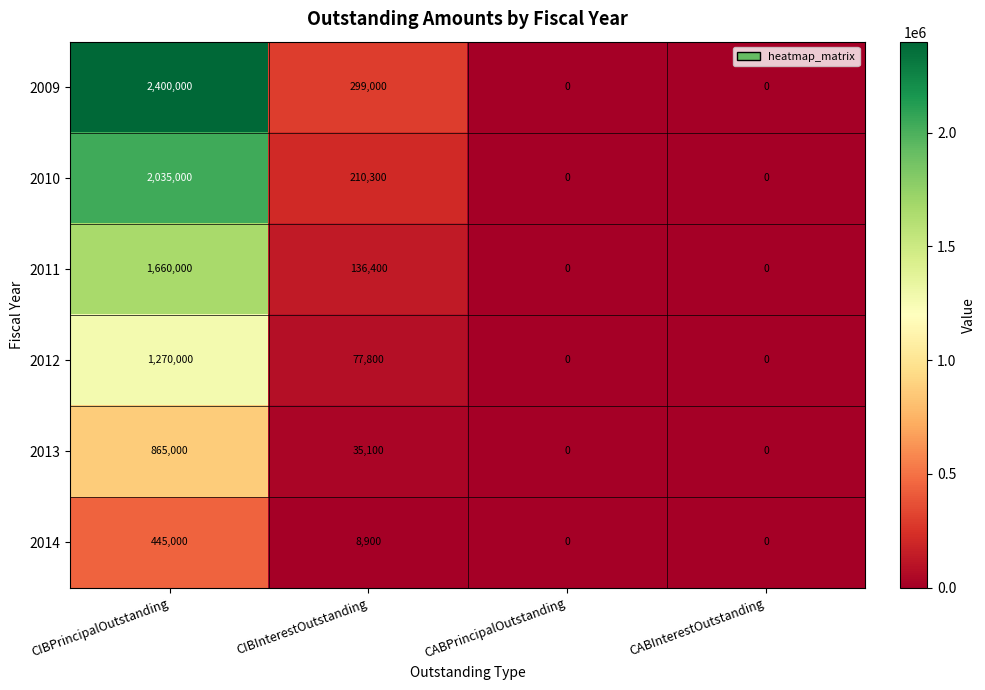

Which series changed the most between CIBInterestOutstanding and CABInterestOutstanding?

2009